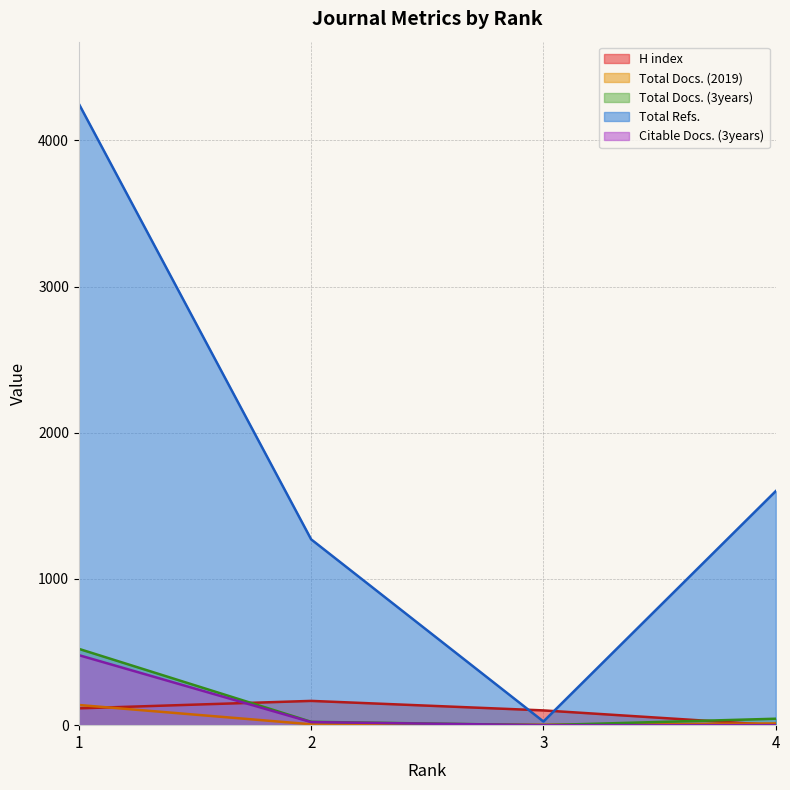

Which series ends up on top after the final intersection of Total Refs. and H index?

Total Refs.